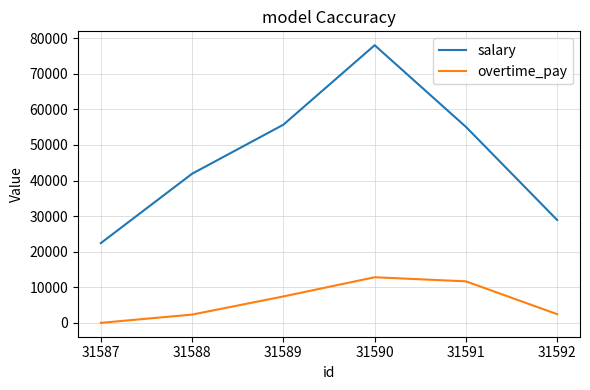

At which label is overtime_pay closest to 6408?

31589